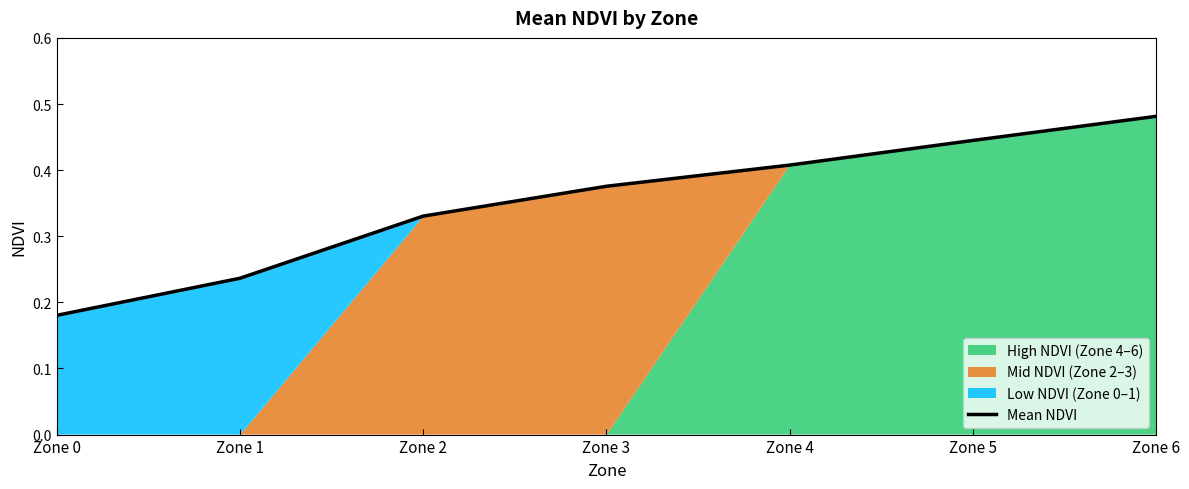

What is the value of the 1st point from the left?

0.2